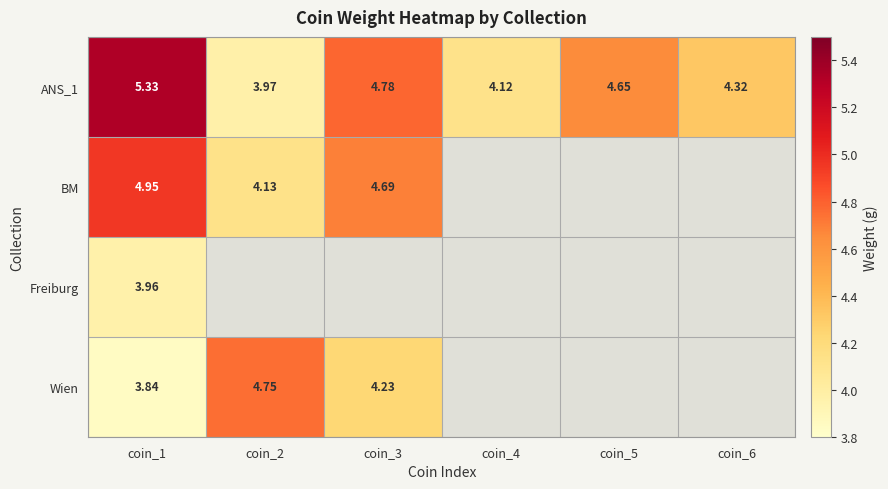

Where does the ANS_1 series first go above 4?

coin_1